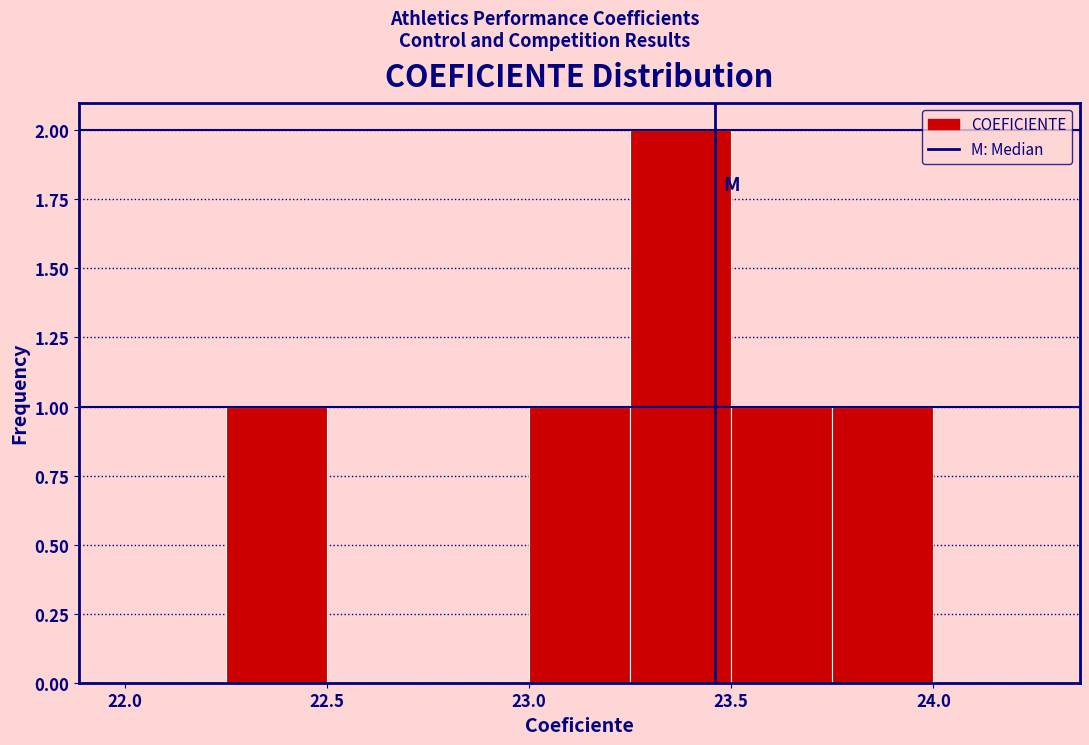

Reading left to right, transcribe this chart: for each bar, give the range it covers on the x-axis and its height. The values are not printed on the chart, so give them approximately, as read against the axis.

22.00 to 22.25: 0
22.25 to 22.50: 1
22.50 to 22.75: 0
22.75 to 23.00: 0
23.00 to 23.25: 1
23.25 to 23.50: 2
23.50 to 23.75: 1
23.75 to 24.00: 1
24.00 to 24.25: 0